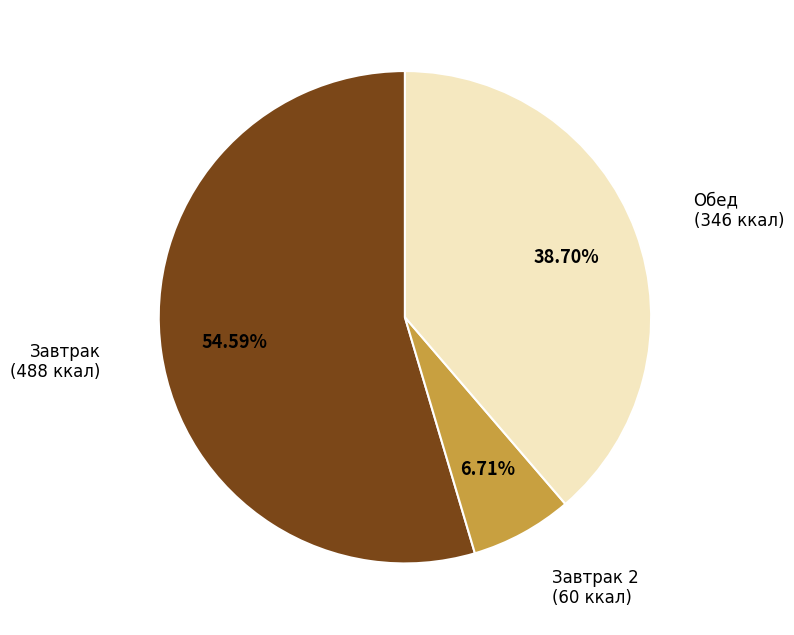

Is the sum of Завтрак 2 and Завтрак greater than half?

Yes